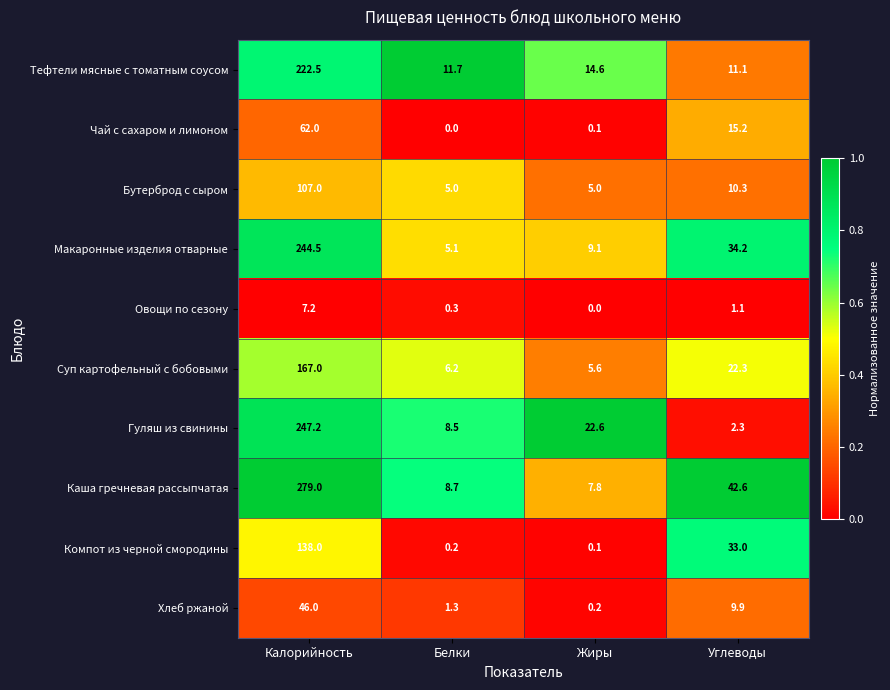

The value of Гуляш из свинины at Жиры is 40.4. True or false?

False